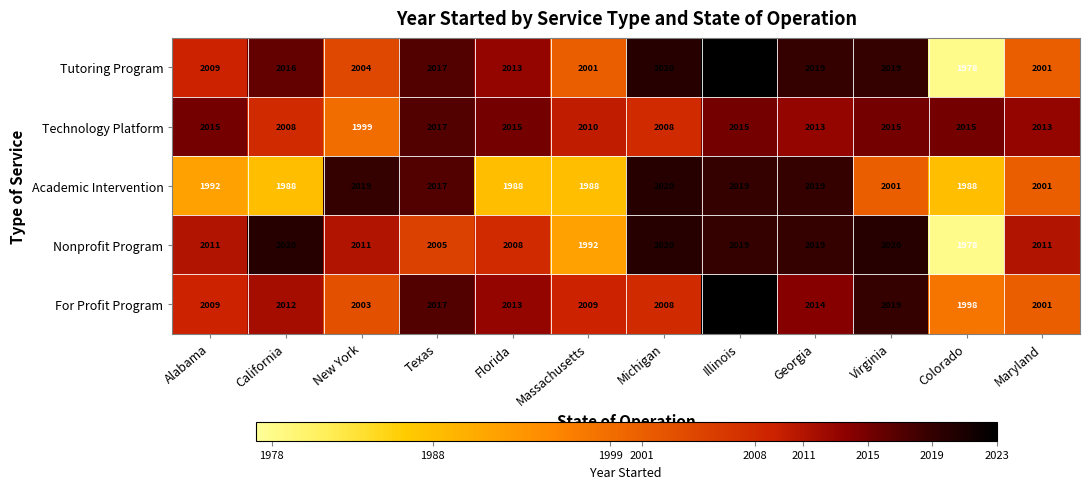

Rank the series at Massachusetts from lowest to highest value.

Academic Intervention, Nonprofit Program, Tutoring Program, For Profit Program, Technology Platform